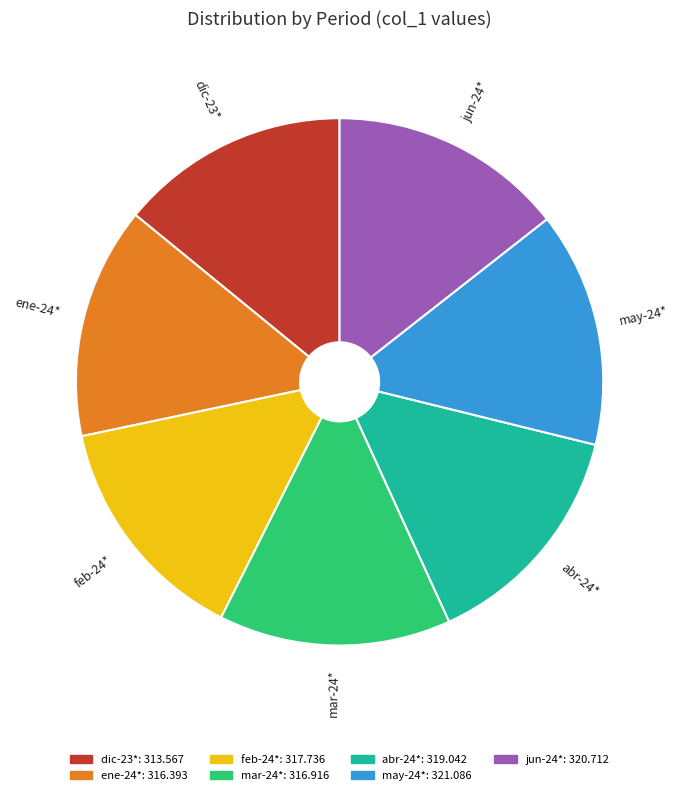

How many segments does this pie chart have?

7